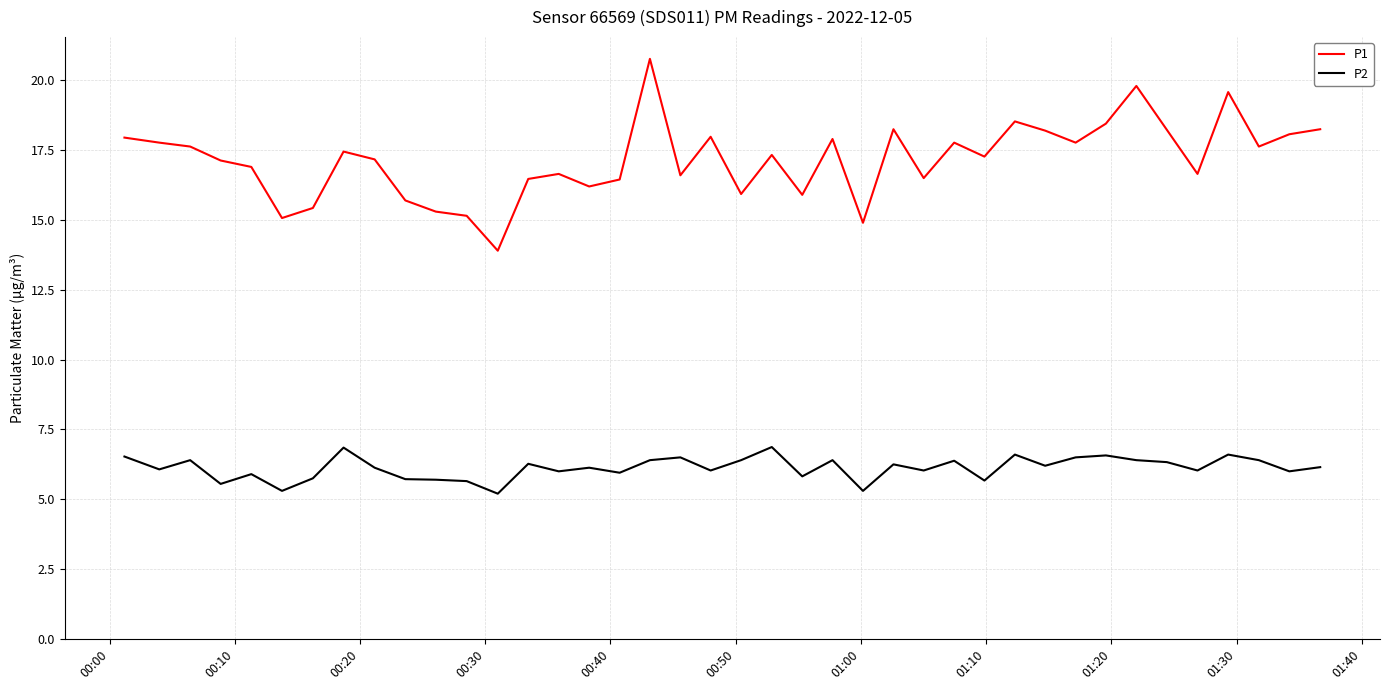

True or false: P1 and P2 intersect in this chart.

False